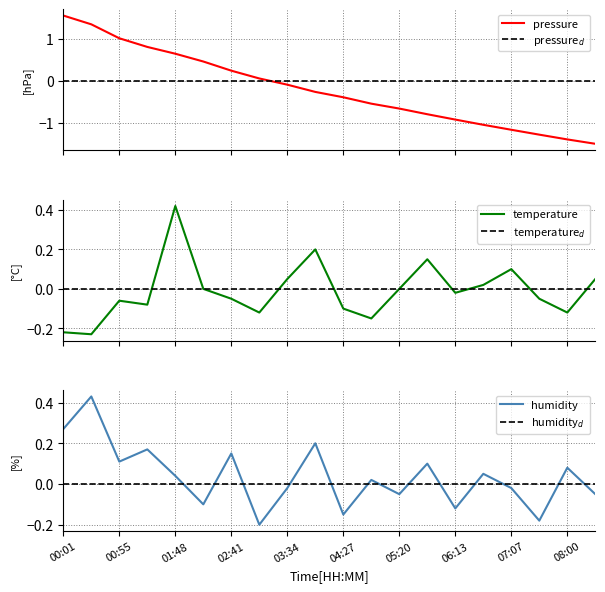

In humidity, how many points are lower than both neighbors (excluding endpoints)?

7